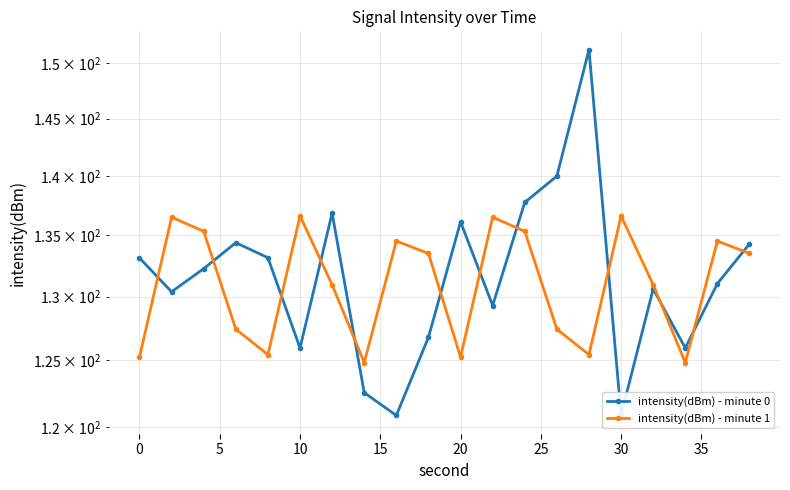

What is the value of the intensity(dBm) - minute 1 point at the 3rd from the left?

135.3